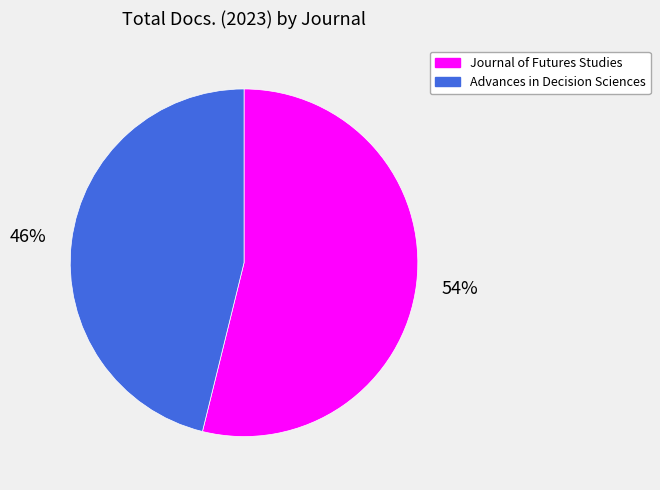

The Advances in Decision Sciences slice represents 53% of the pie. True or false?

False